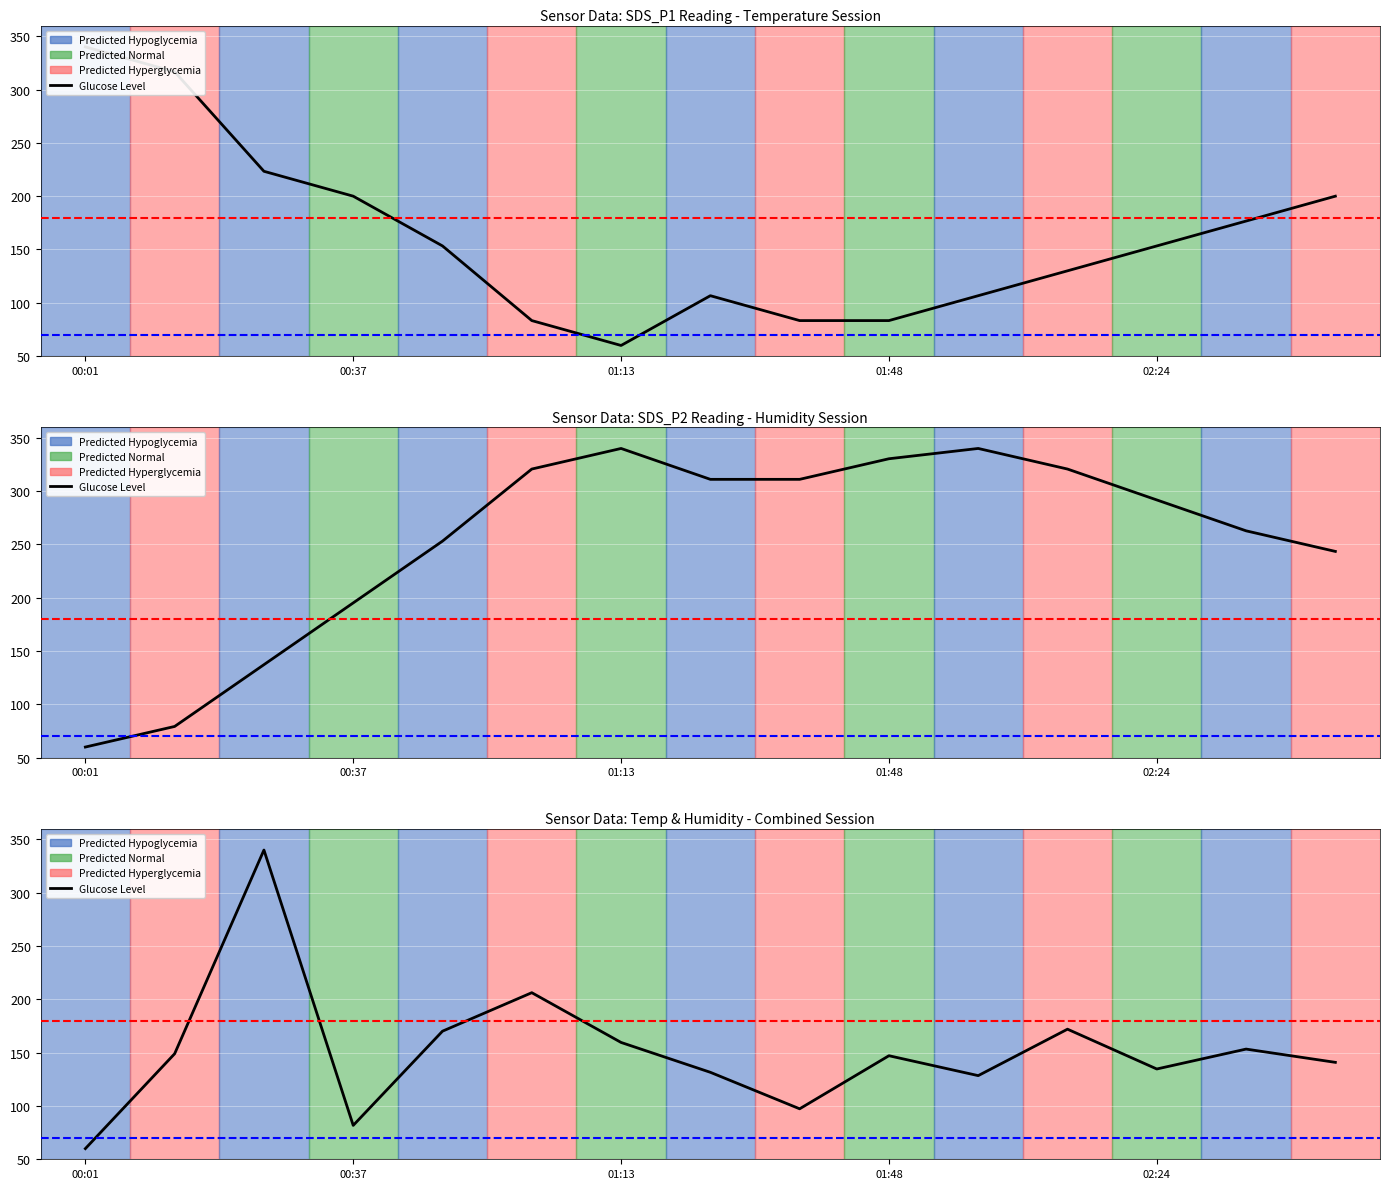

What is the approximate value at 13?

153.3